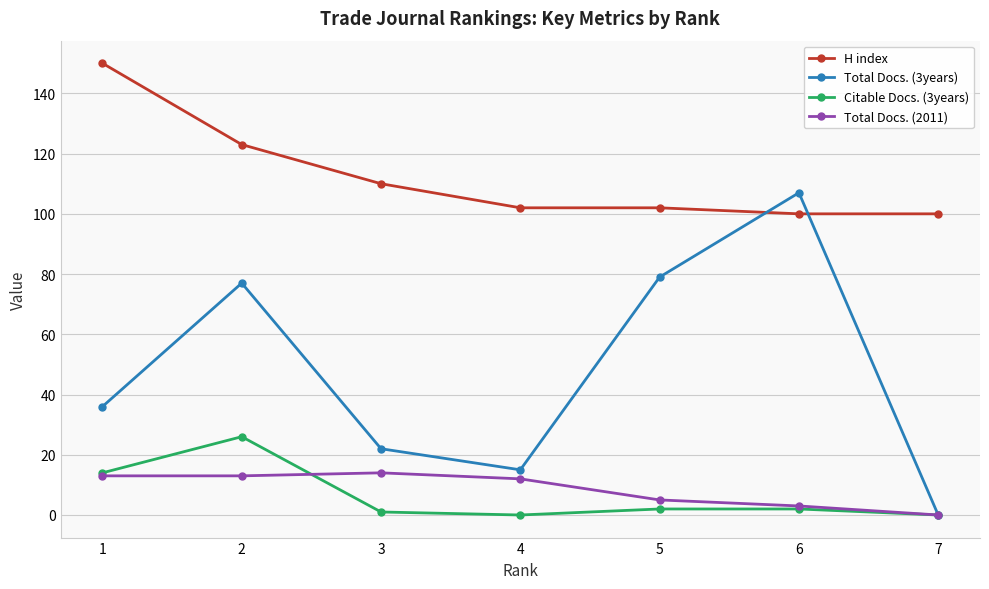

How many lines are shown in the chart?

4